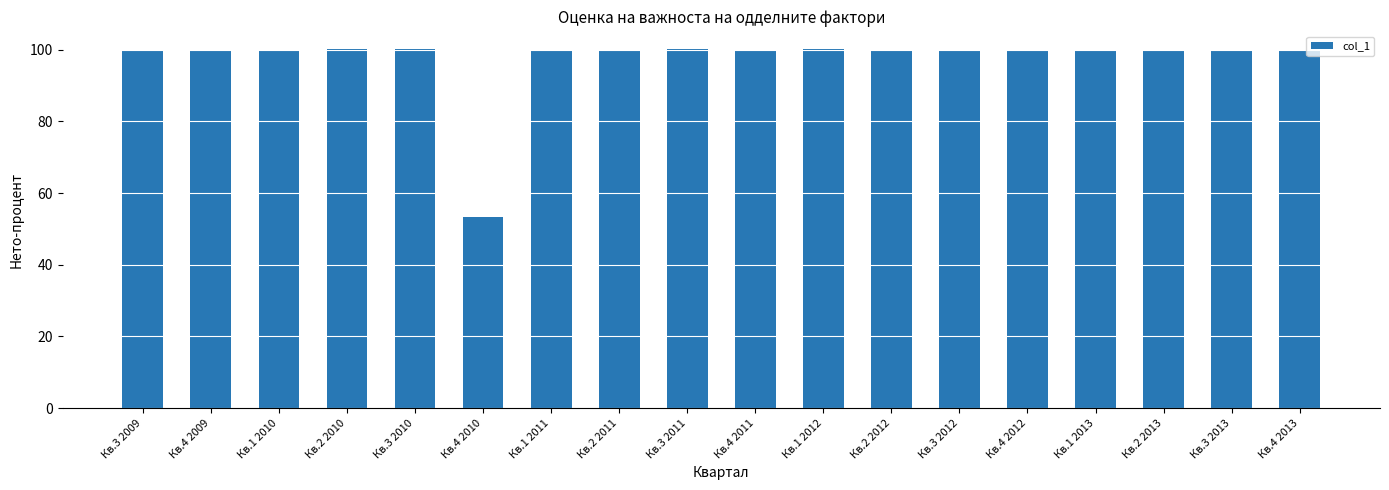

What is the sum of all values?

1753.4